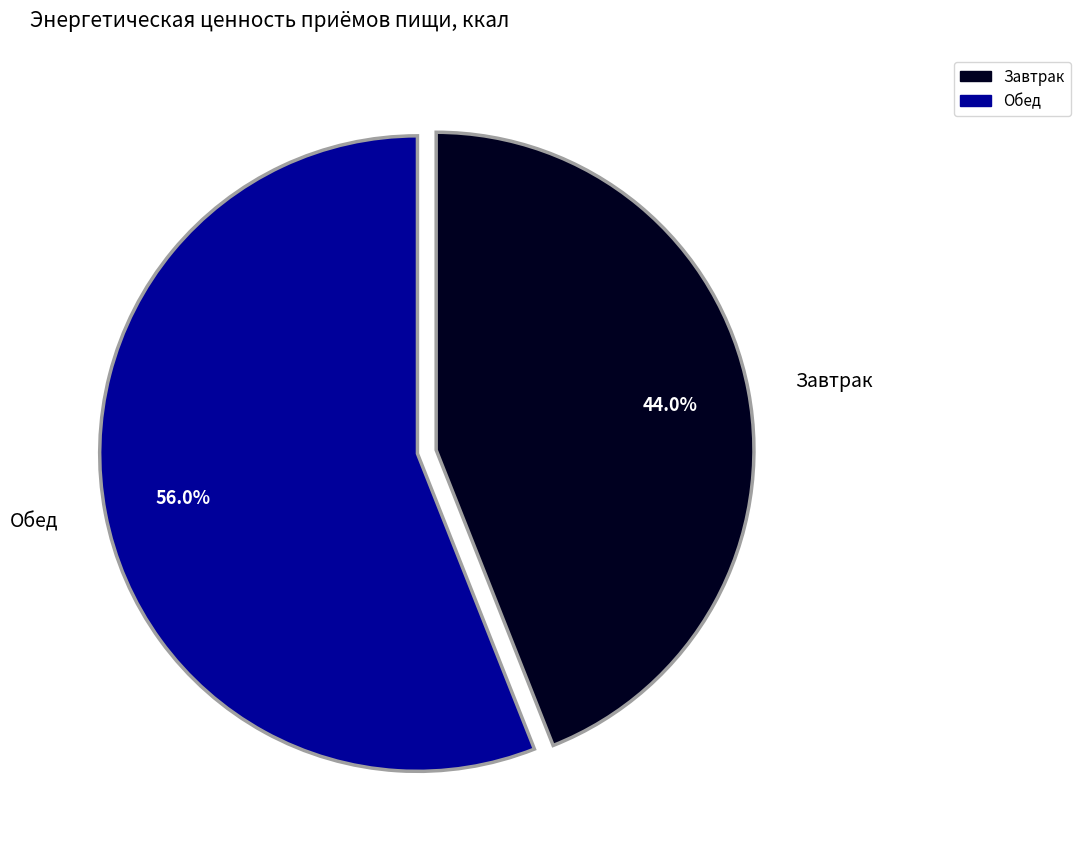

What is the majority slice?

Обед